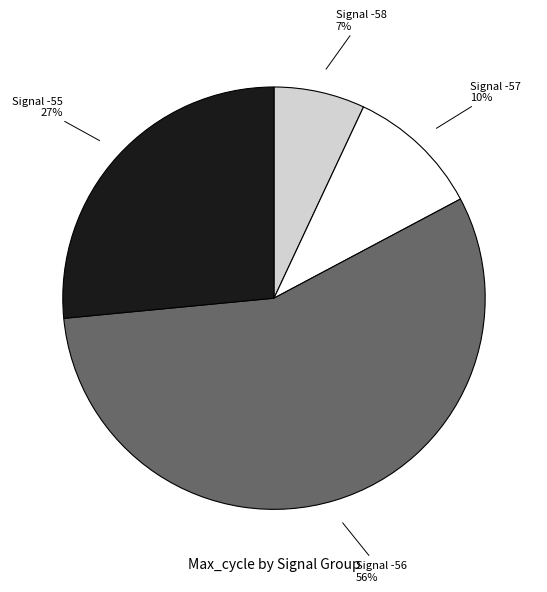

Is there a majority slice in this chart?

Yes